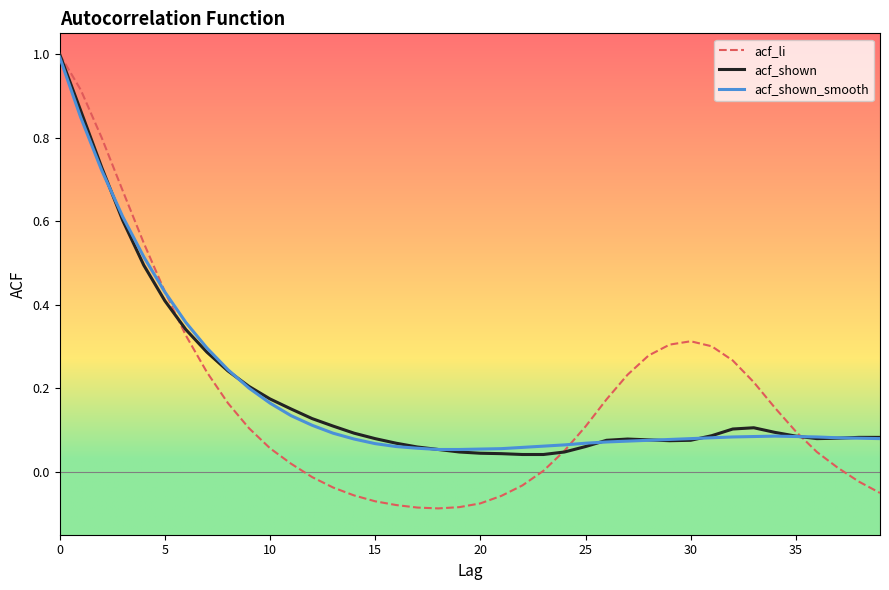

Which series has the largest range (max minus min)?

acf_li